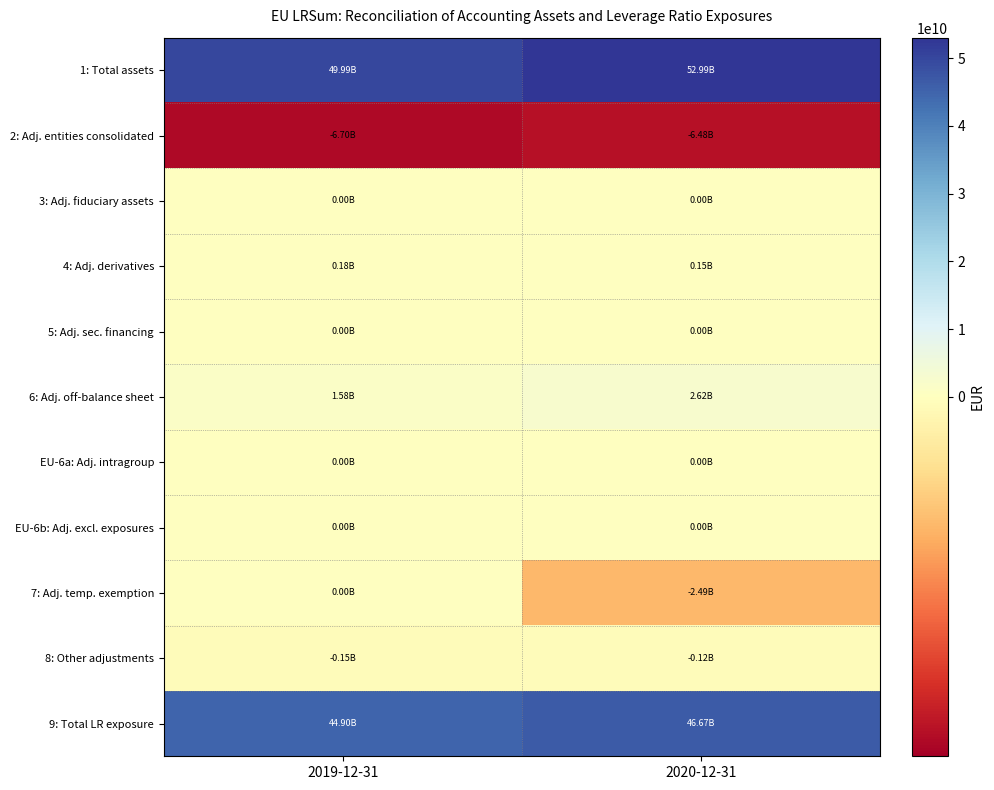

Between 2019-12-31 and 2020-12-31, which series saw the biggest shift?

1: Total assets